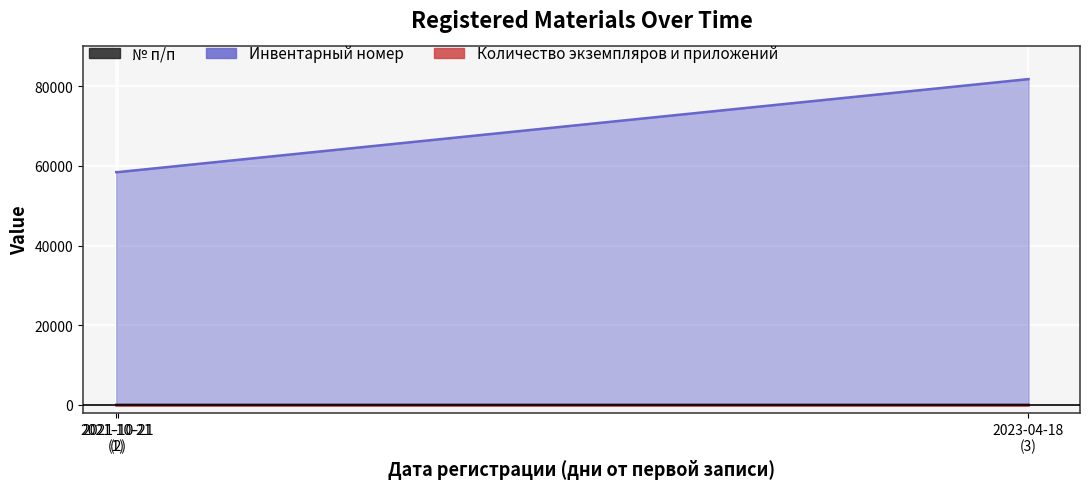

Is it true that Инвентарный номер equals 58444 at 2021-10-21 (1)?

True